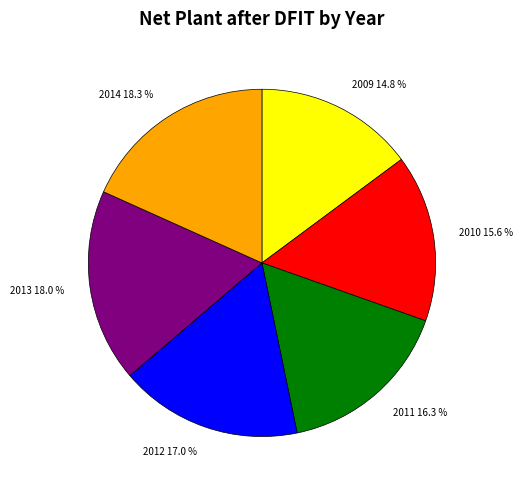

What percentage is the 2014 slice, to the nearest percent?

18%